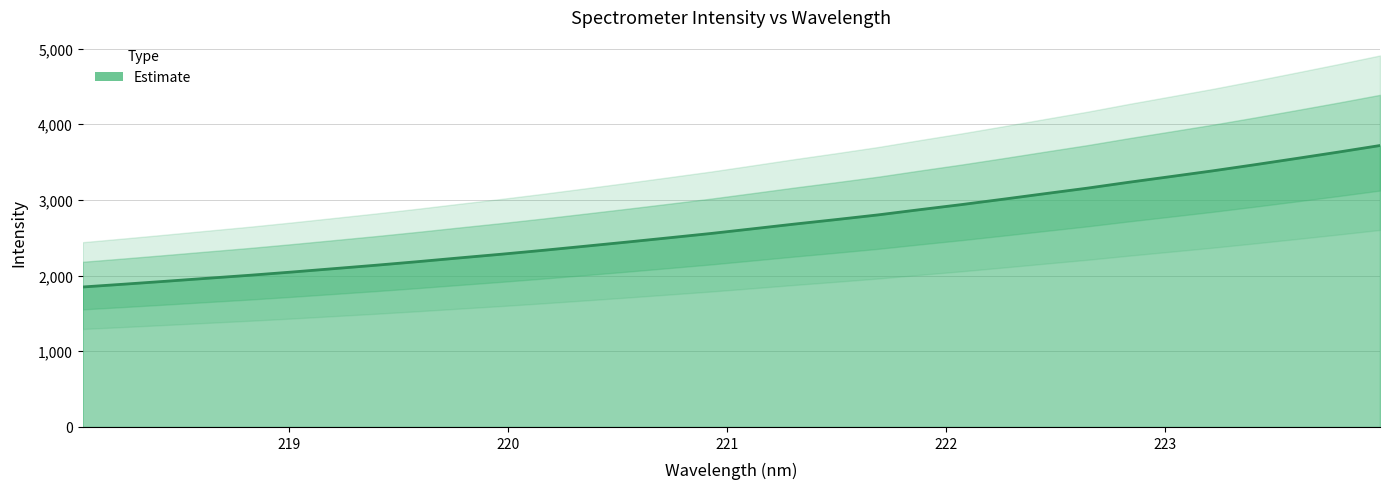

What is the value of the 32nd point from the left?

3719.0